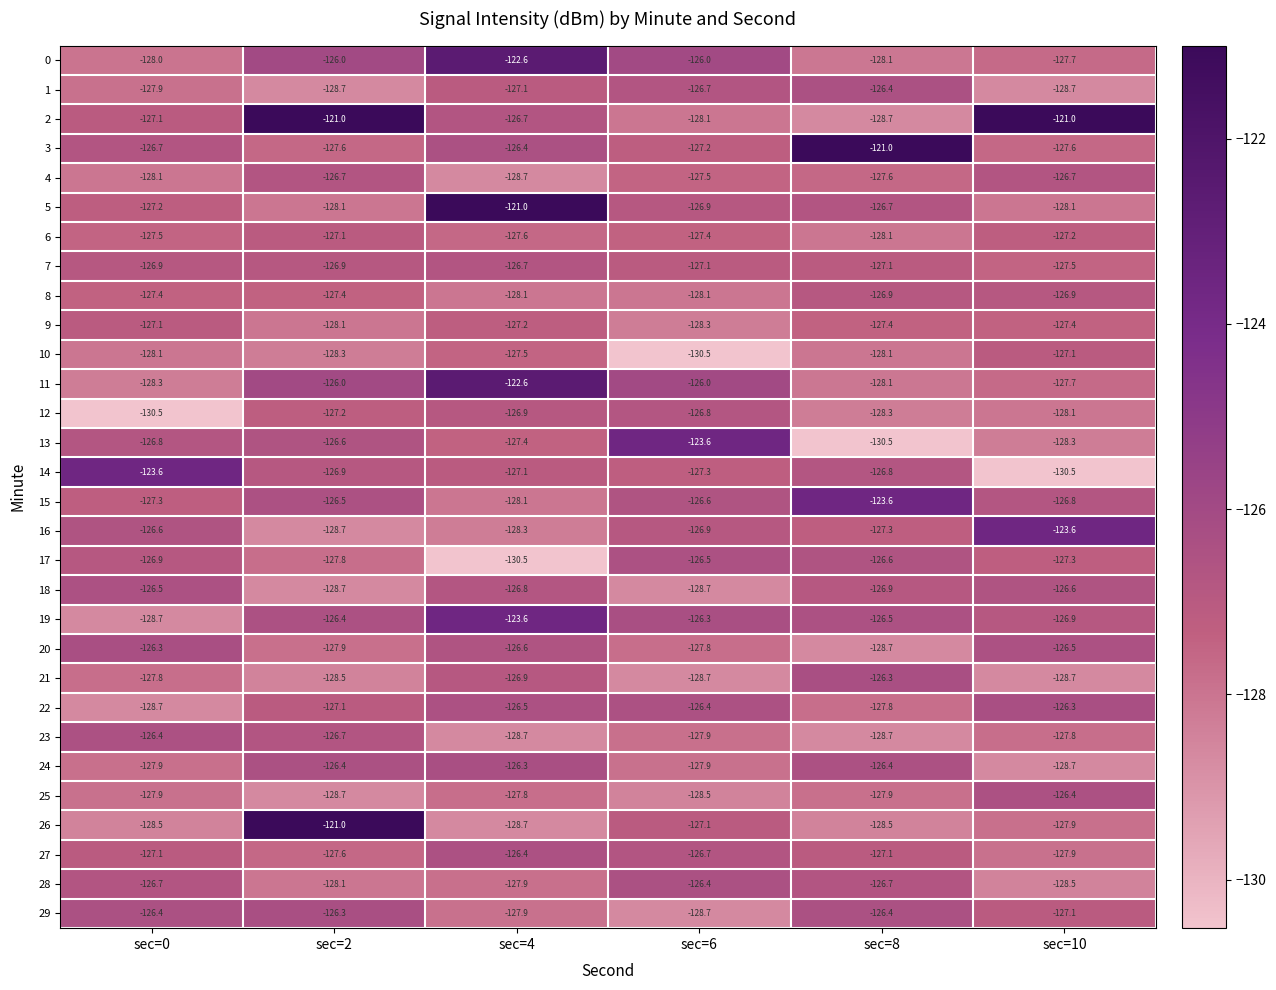

The 15 series shows -70.1 at sec=6. True or false?

False